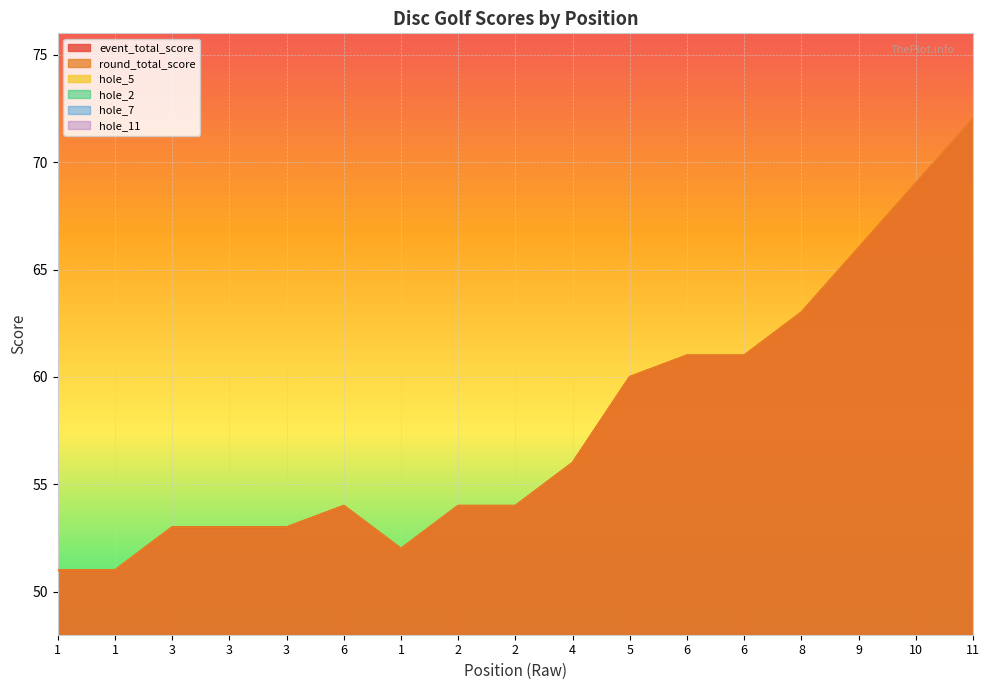

What is the sum of the hole_2 values at 2 and 1?

5